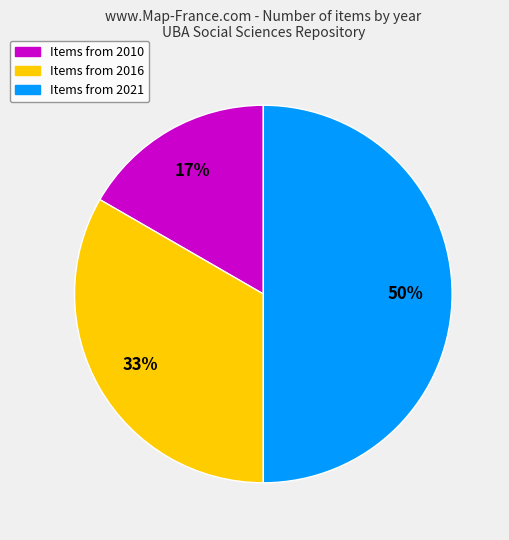

To the nearest percent, what is the difference between the largest and smallest slice percentages?

33%